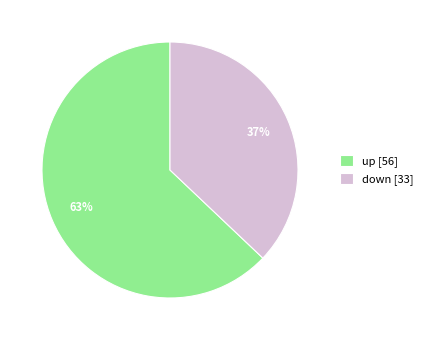

Rank the categories by value from highest to lowest.

up, down